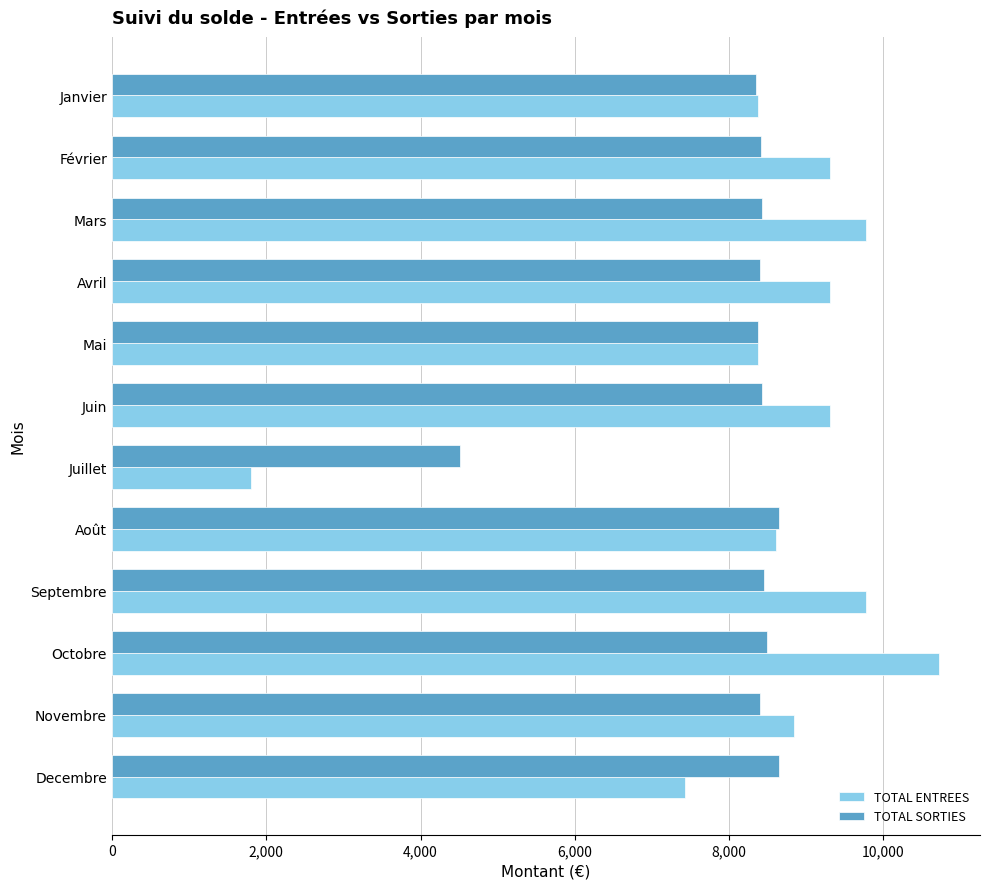

What is the lowest value of the TOTAL ENTREES series?

1801.8